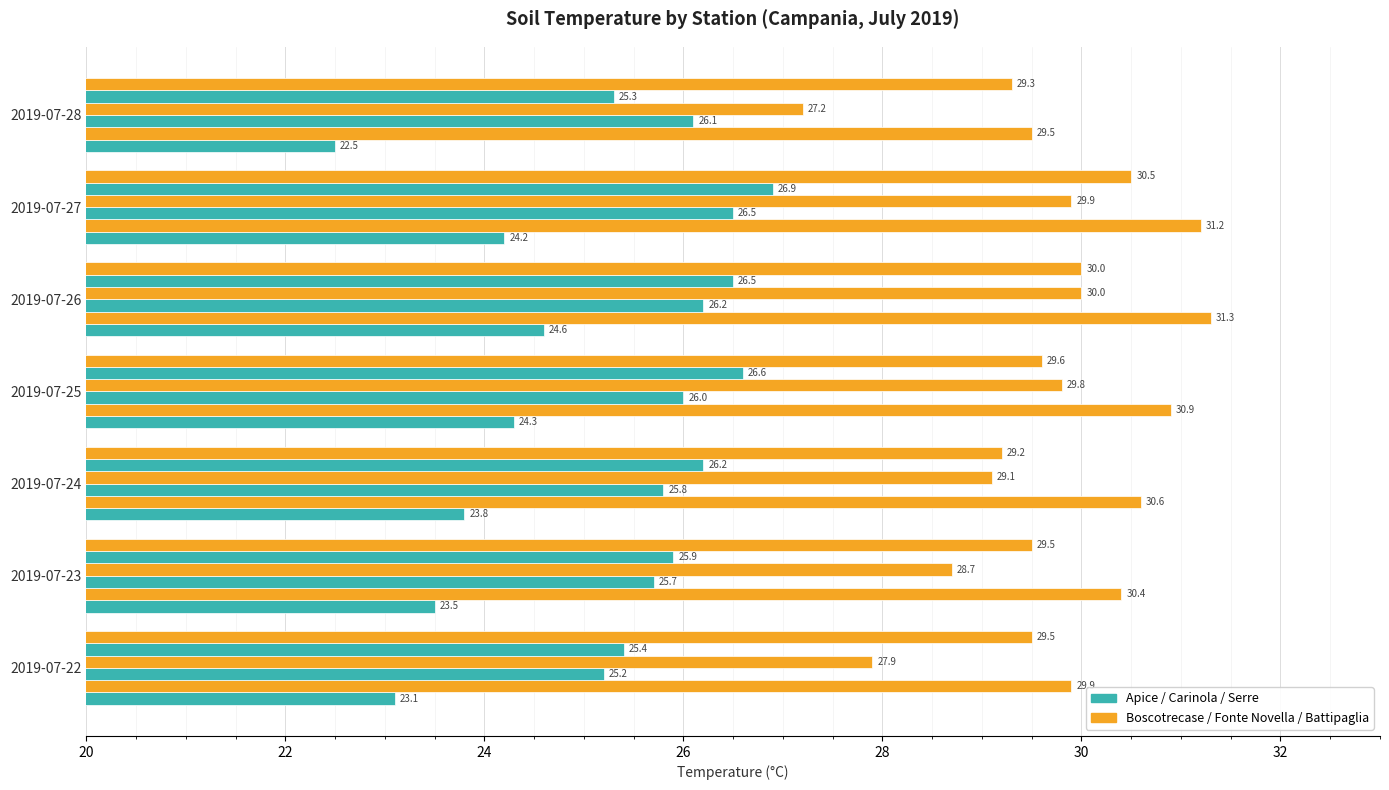

Count the number of data series in this chart.

6